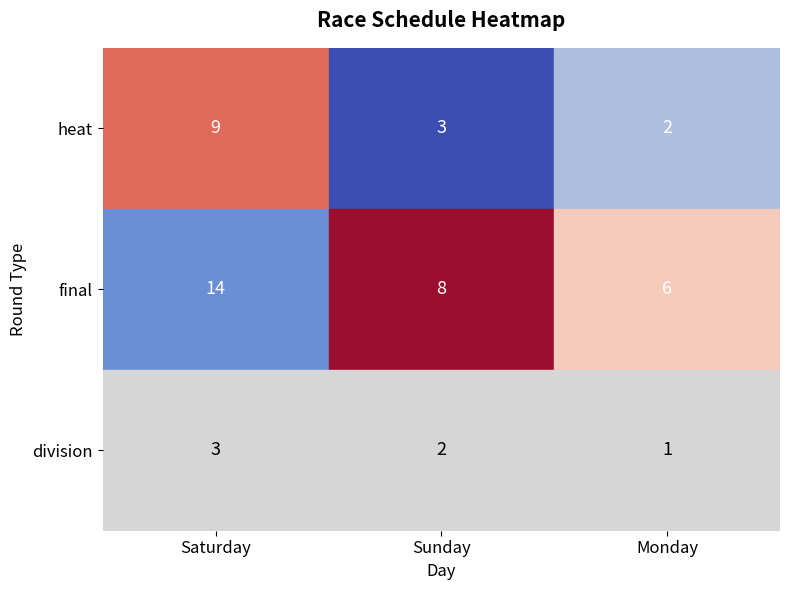

Rank the series at 2 from lowest to highest value.

division, heat, final